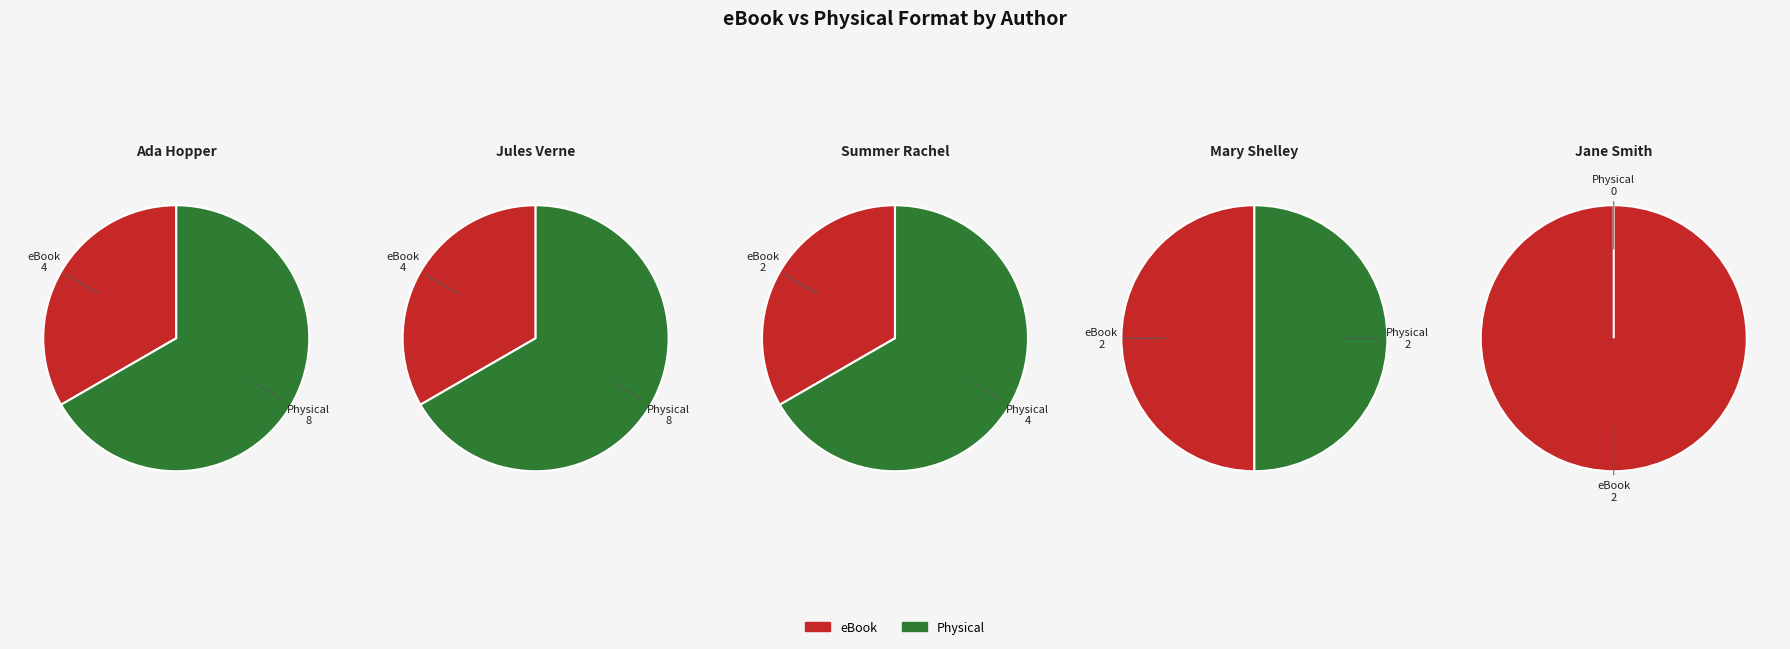

How many segments does this pie chart have?

9